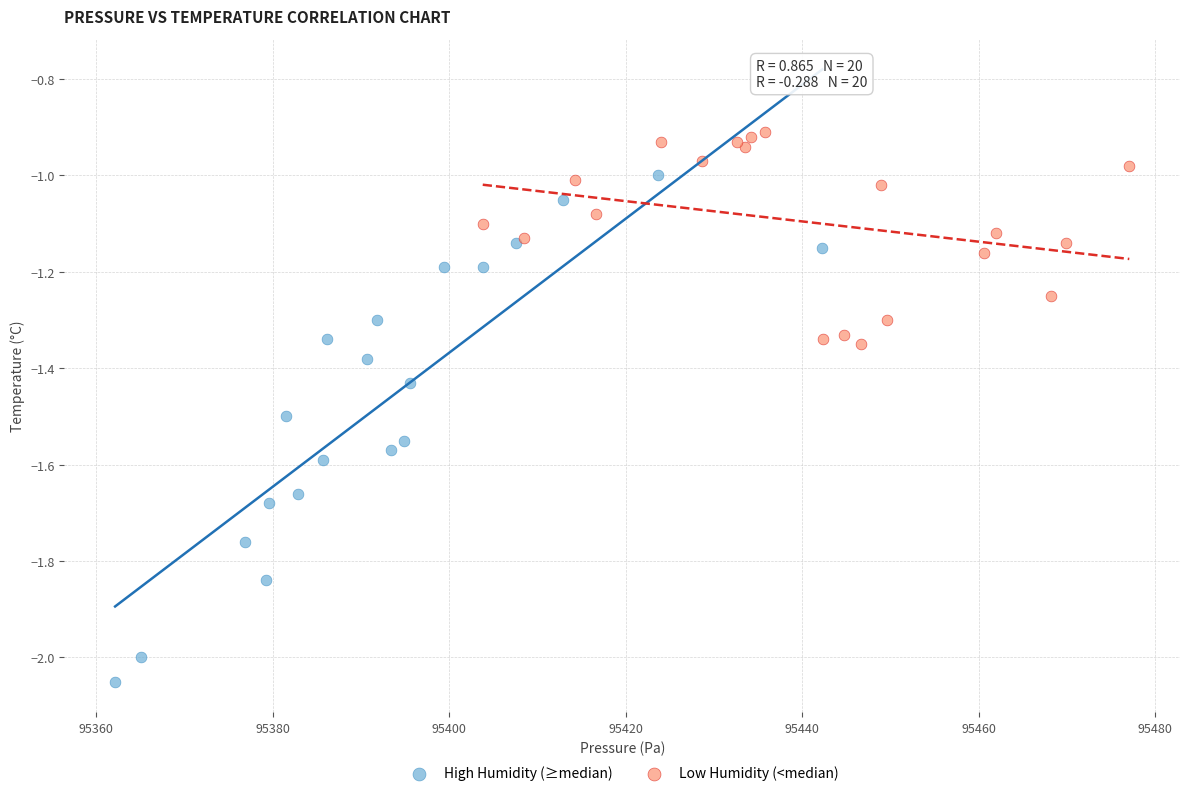

Which series contains the lowest Y value?

High Humidity (≥median)